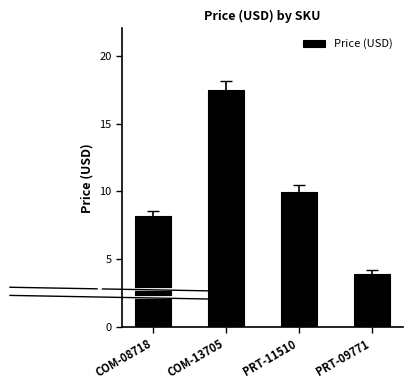

What position from the right is COM-08718?

4